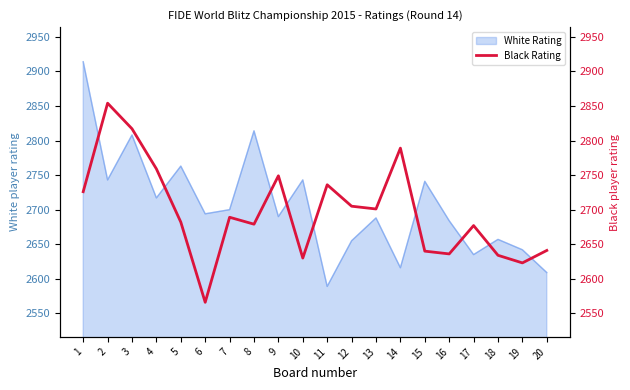

Where does the data first go above 2689?

1